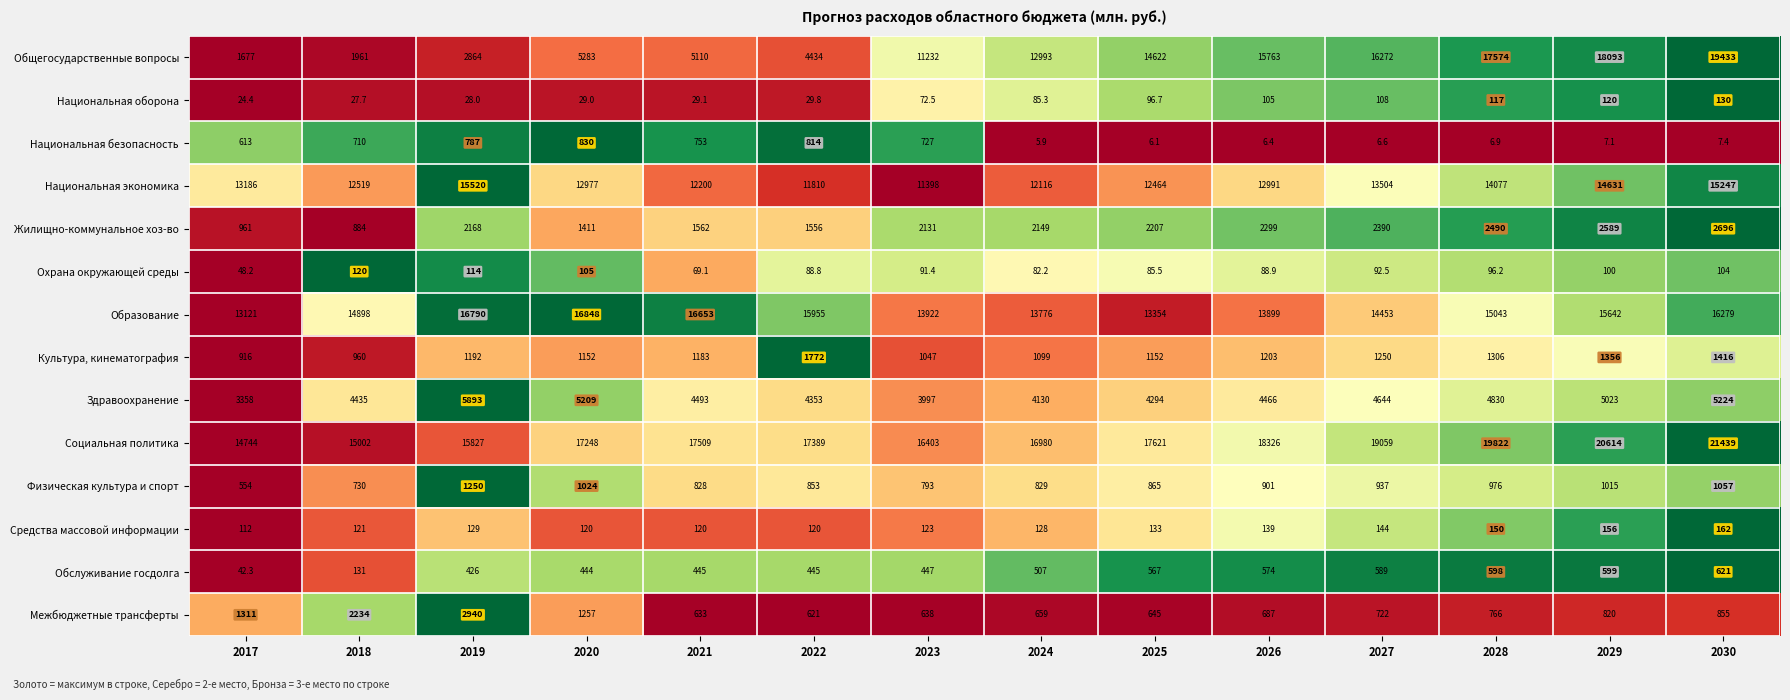

How many categories are shown in the chart?

14